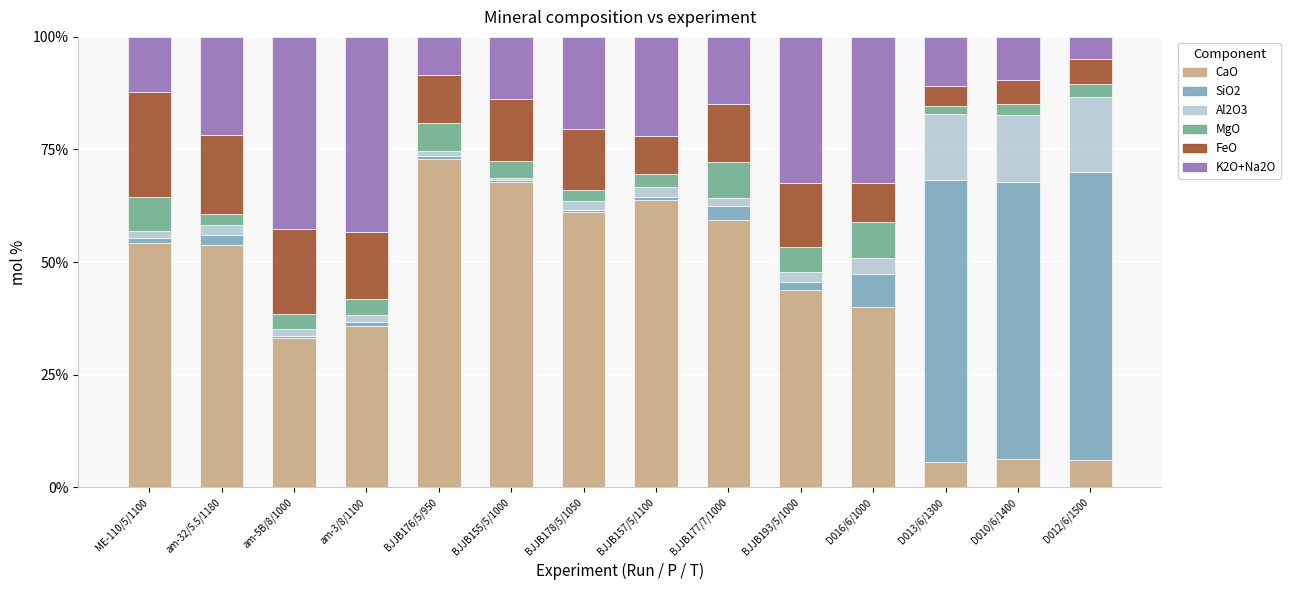

What is the highest value of the CaO series?

72.8